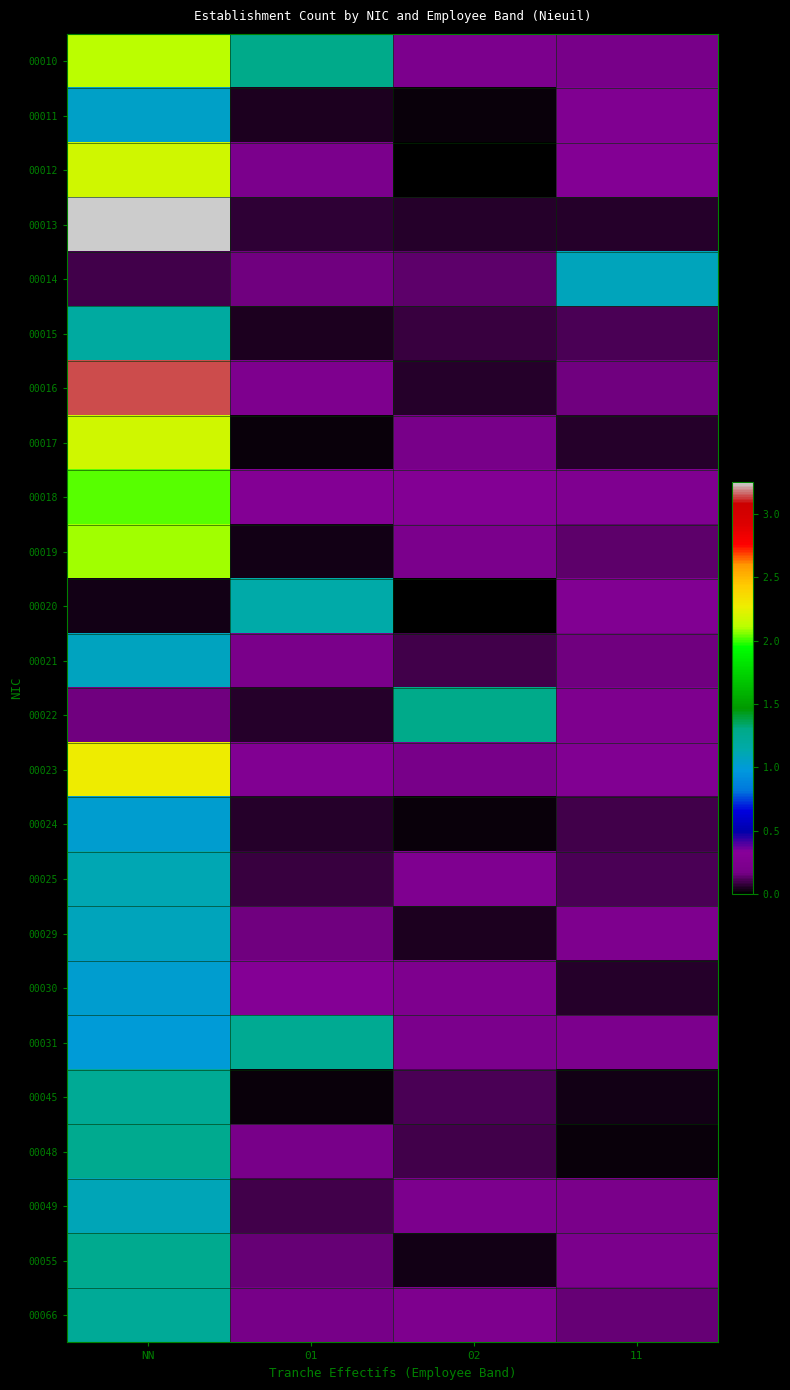

At NN, list the series in order from smallest to largest.

00020, 00014, 00022, 00031, 00030, 00024, 00011, 00021, 00029, 00049, 00025, 00015, 00066, 00045, 00048, 00055, 00018, 00019, 00010, 00017, 00012, 00023, 00016, 00013